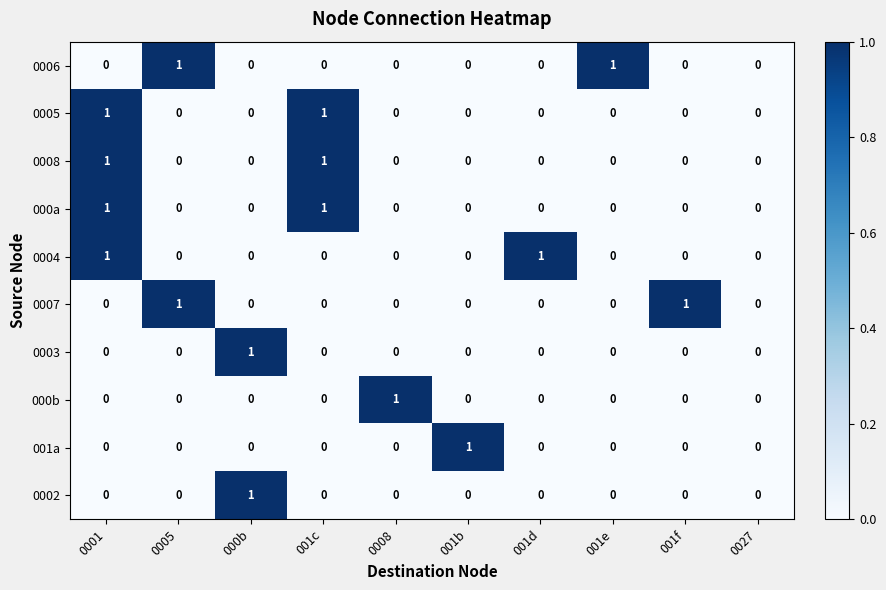

The 000b series shows 0 at 001e. True or false?

True